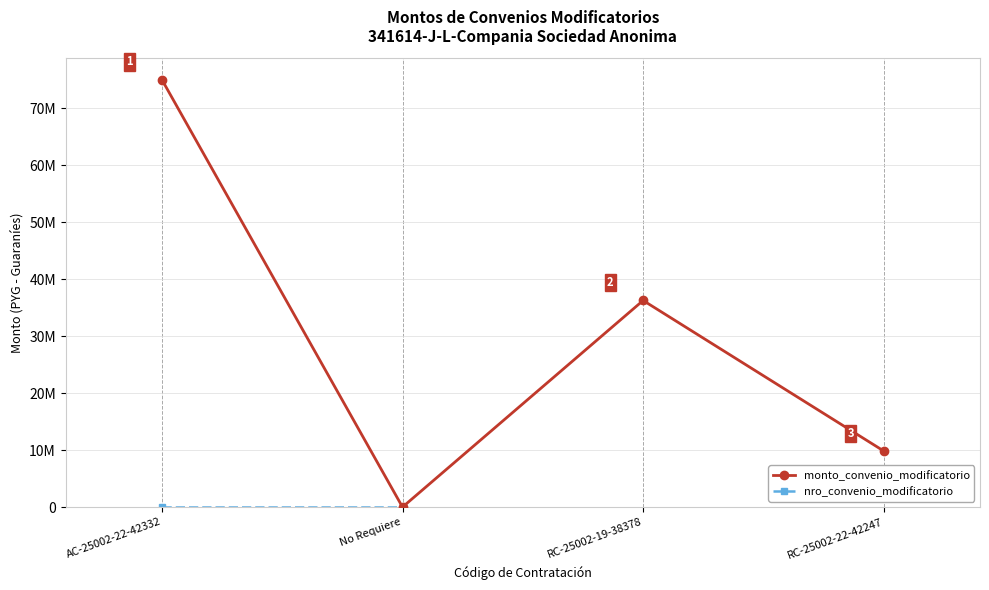

What is the label of the 4th point from the left?

RC-25002-22-42247